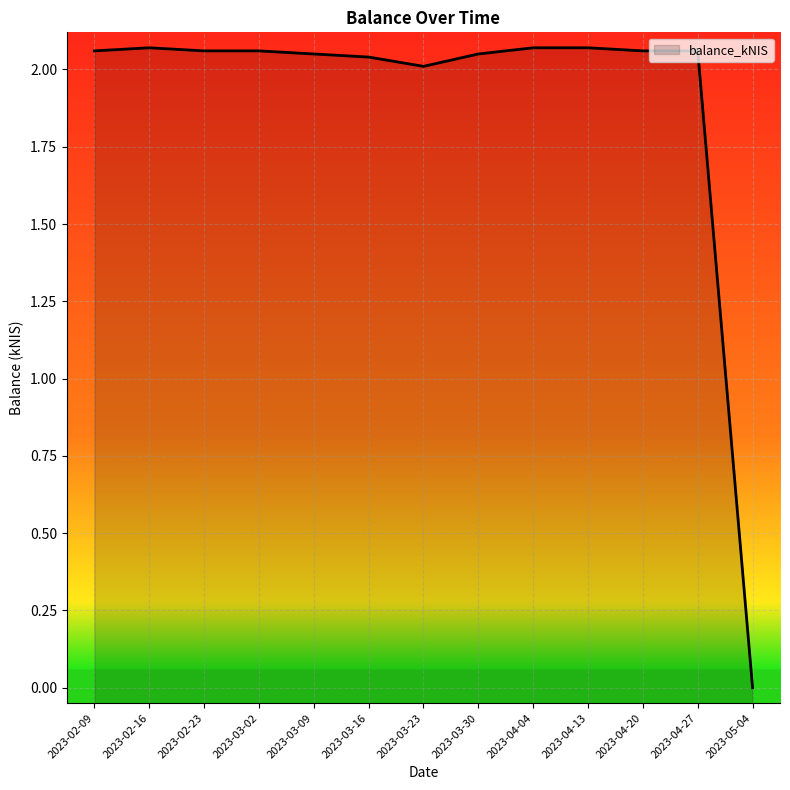

At which label does the data first exceed 2?

2023-02-09